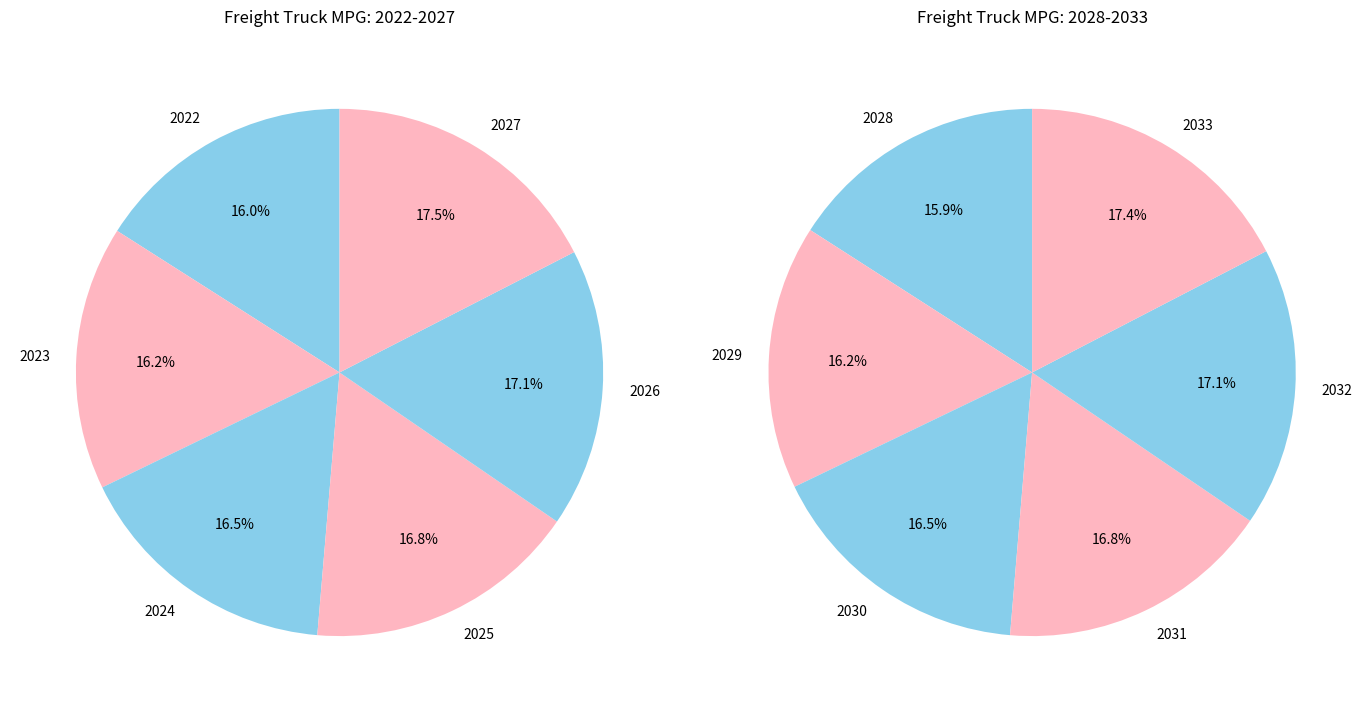

True or false: 2024 accounts for 8% of the total.

True